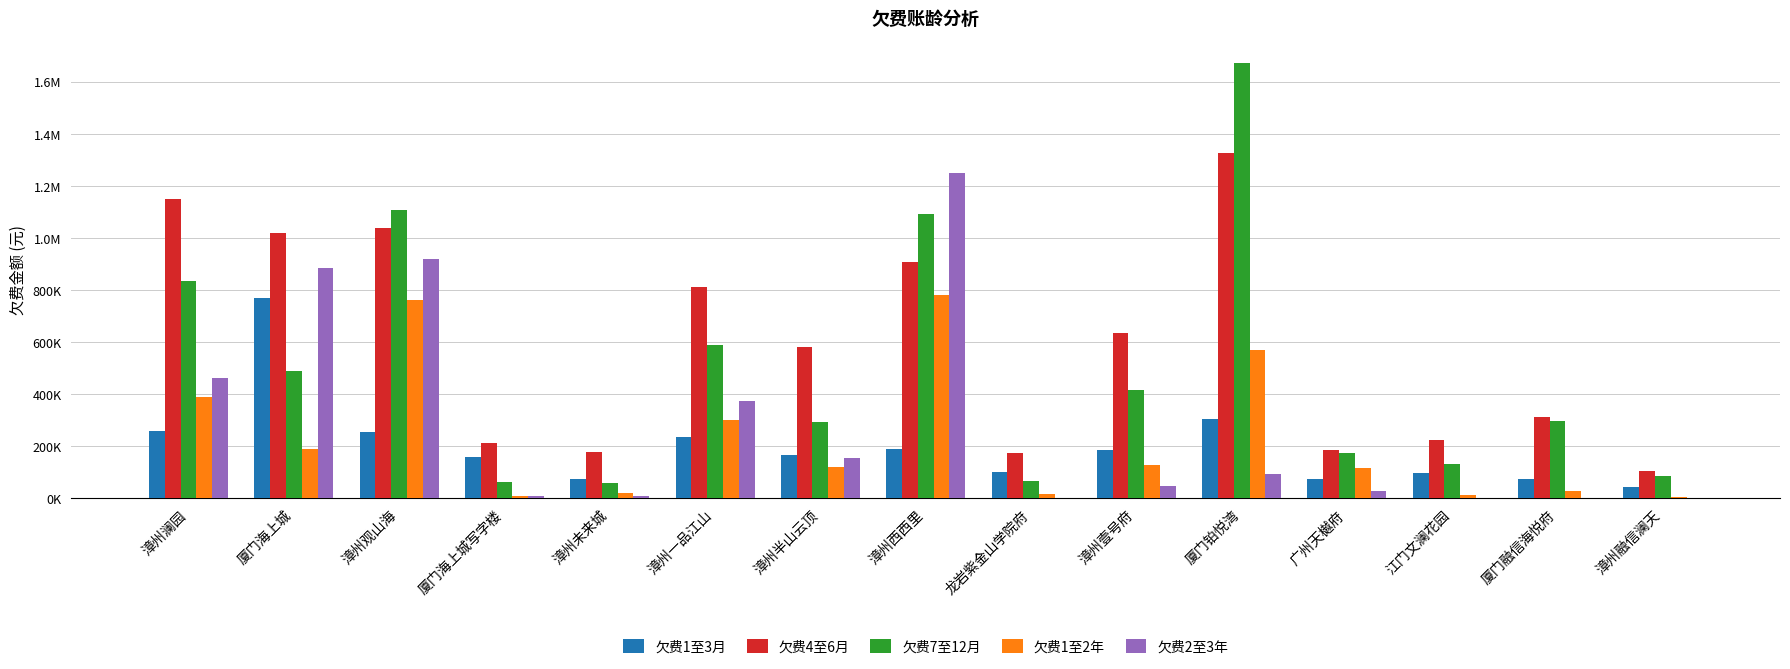

Is it true that 欠费7至12月 equals 101343.7 at 龙岩紫金山学院府?

False